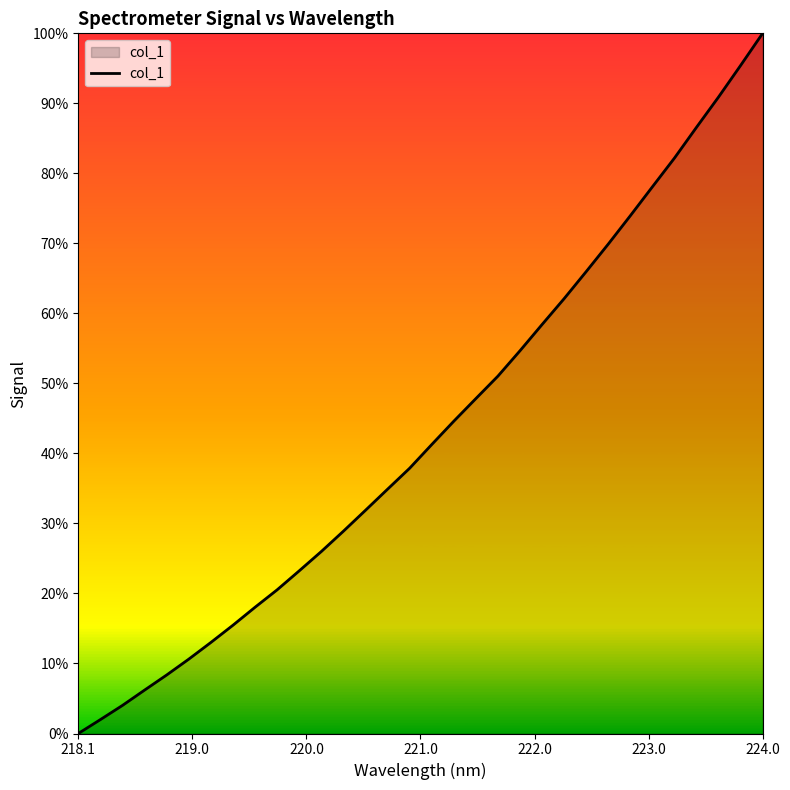

Does the chart have visible grid lines?

No